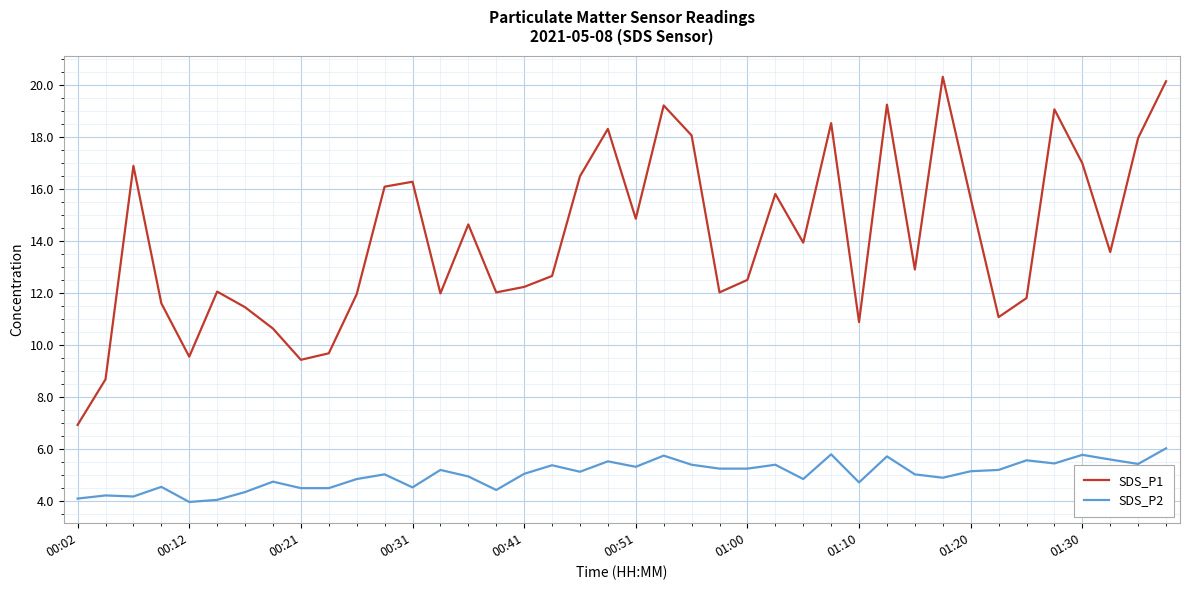

Which series has the widest spread of values?

SDS_P1